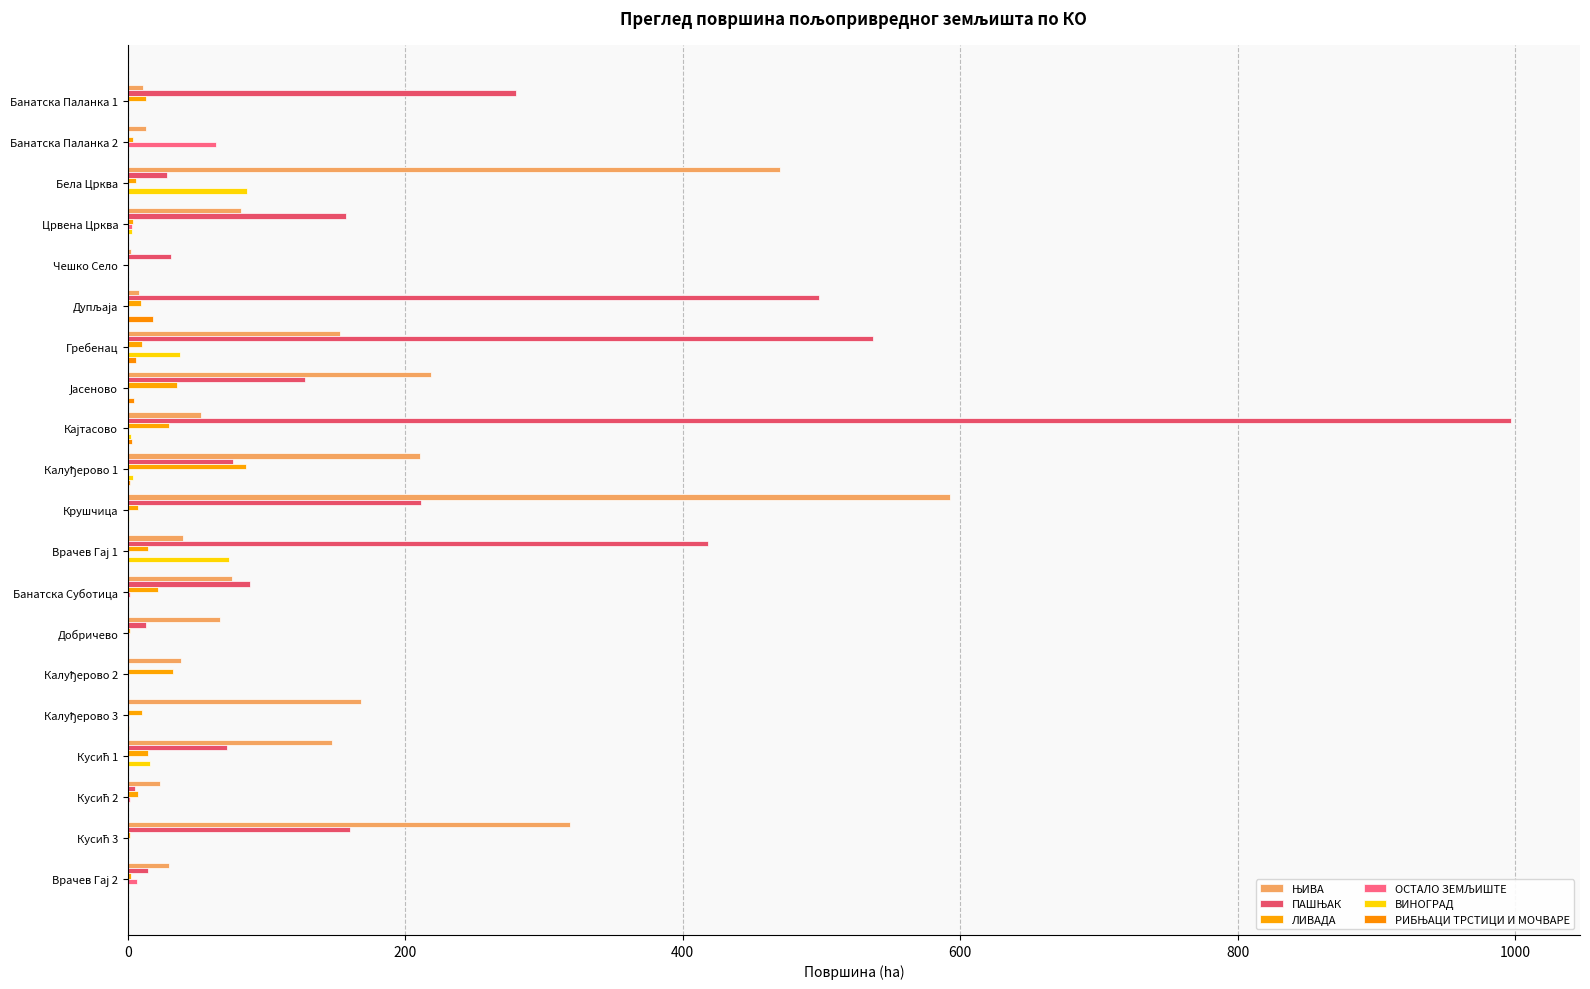

How many distinct data groups are displayed?

6